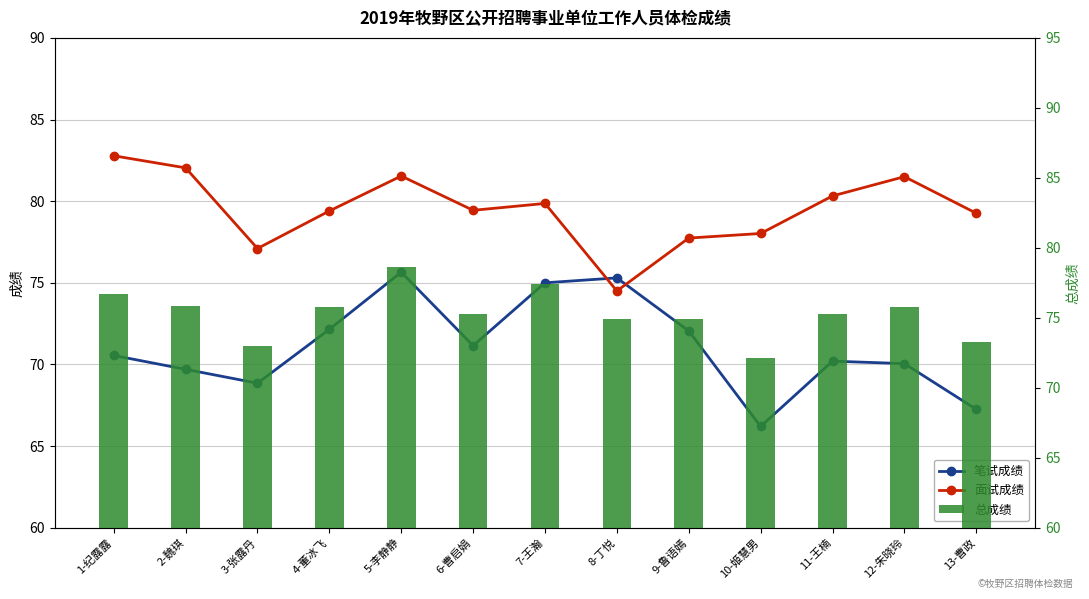

What is the sum of the 笔试成绩 values at 13-曹政 and 3-张露丹?

136.1